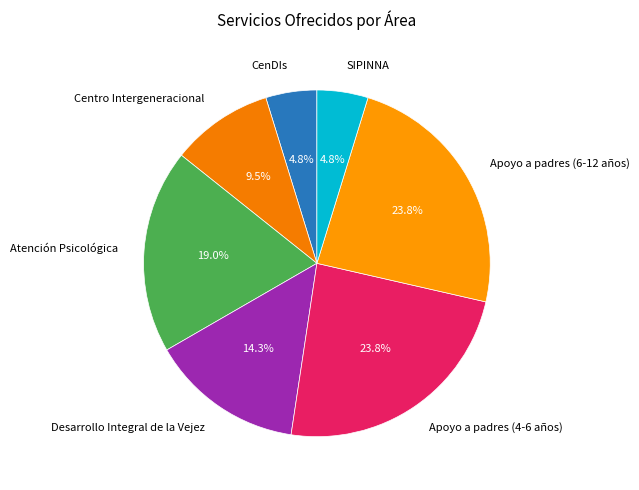

Does any single category account for the majority?

No